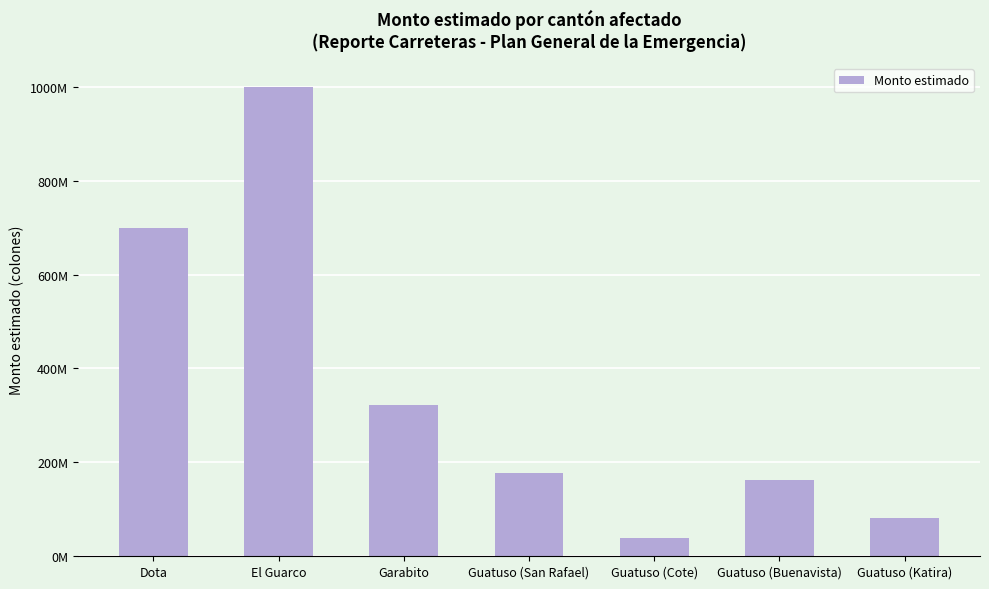

What is the average value?

354427857